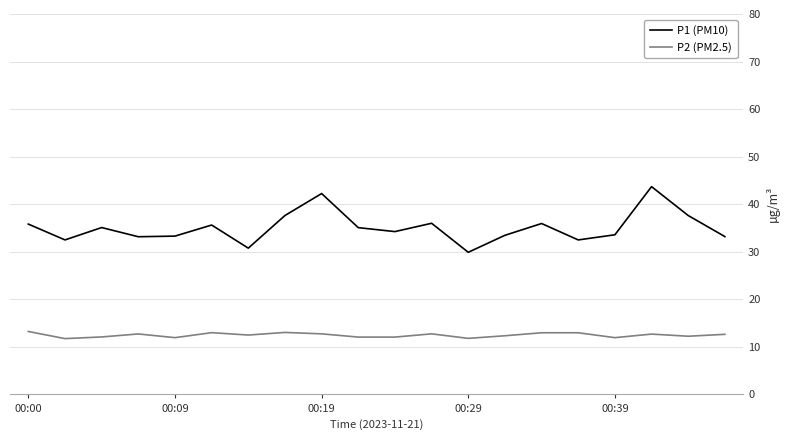

Does the chart display data point markers on the line(s)?

No